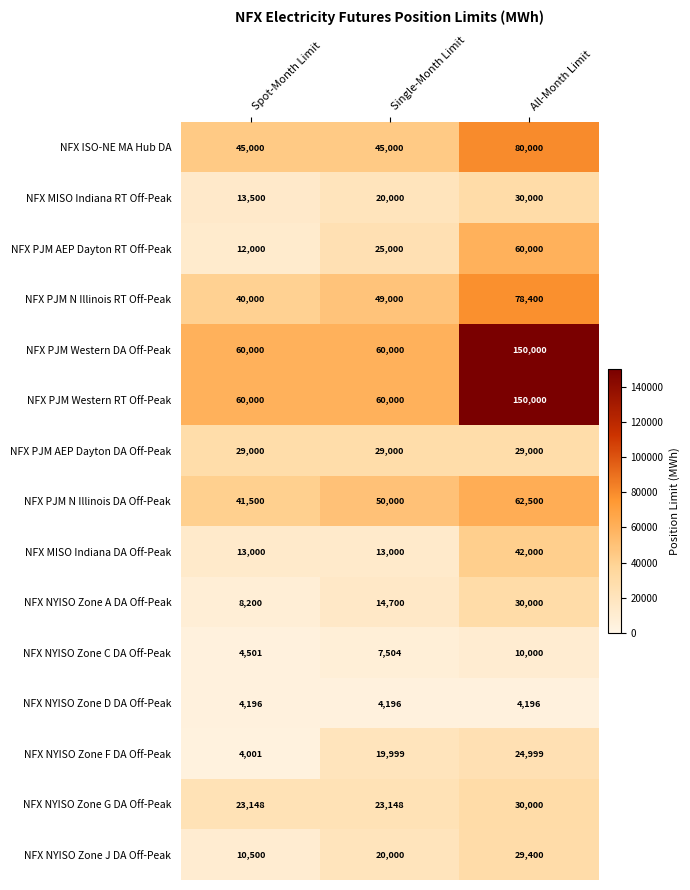

What is the sum of all NFX PJM N Illinois RT Off-Peak values?

167400